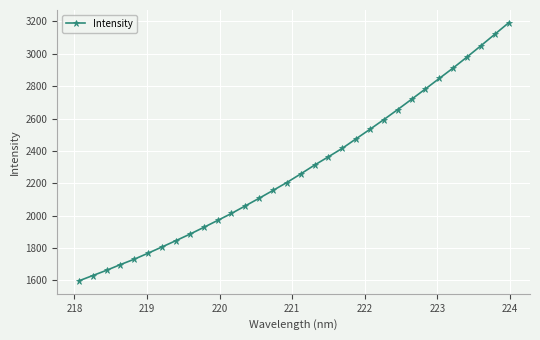

What is the difference between the second highest and minimum values?

1523.5